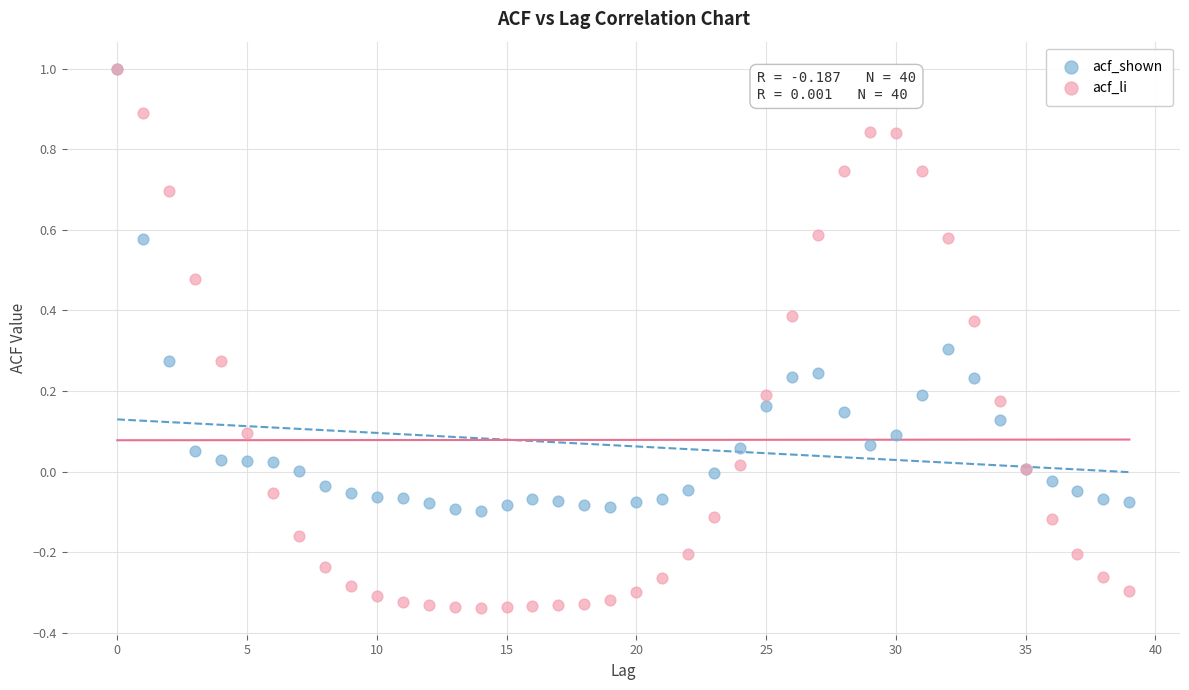

Which series contains the lowest Y value?

acf_li